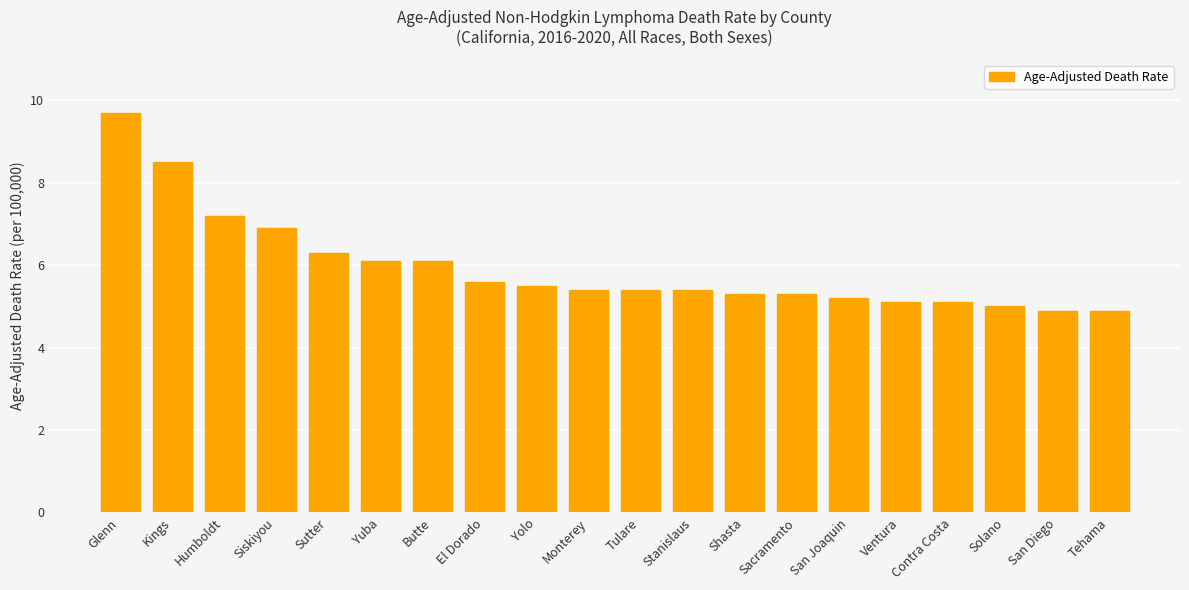

Reading left to right, what are all the values shown in this chart?

Glenn=9.7	Kings=8.5	Humboldt=7.2	Siskiyou=6.9	Sutter=6.3	Yuba=6.1	Butte=6.1	El Dorado=5.6	Yolo=5.5	Monterey=5.4	Tulare=5.4	Stanislaus=5.4	Shasta=5.3	Sacramento=5.3	San Joaquin=5.2	Ventura=5.1	Contra Costa=5.1	Solano=5.0	San Diego=4.9	Tehama=4.9